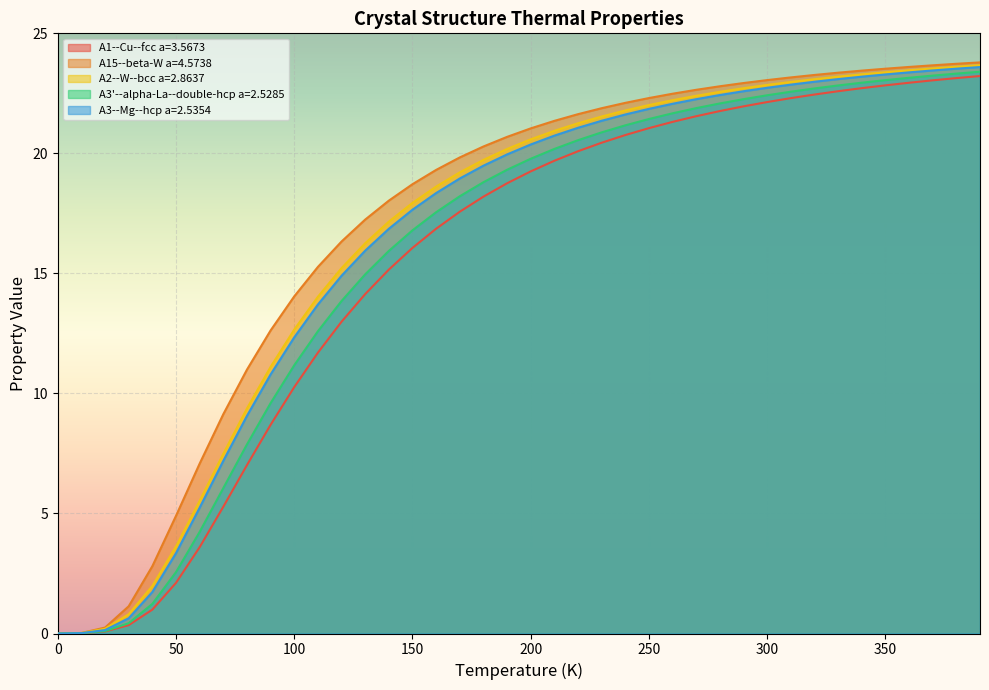

What is the spread (max minus min) of values at 300?

0.9